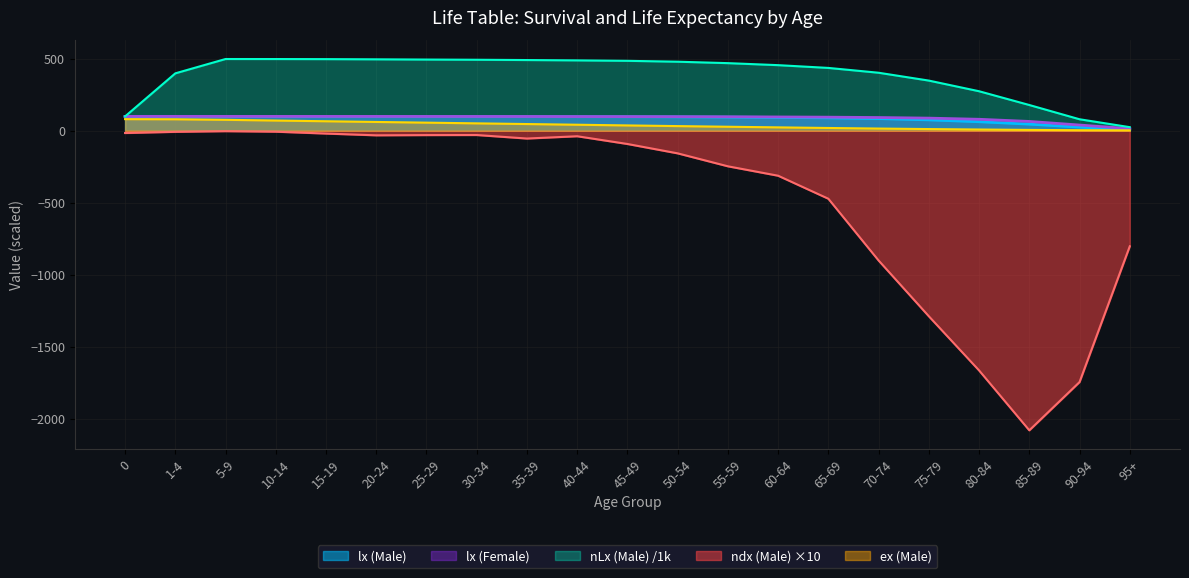

Where is ex (Male) nearest to the value 42?

40-44